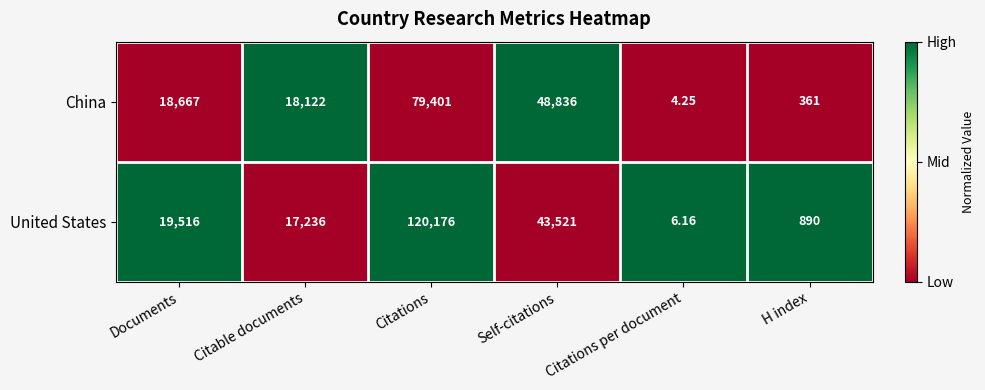

What is the total value across all series at Citations per document?

10.4